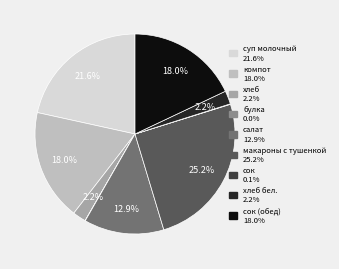

Is there a majority slice in this chart?

No